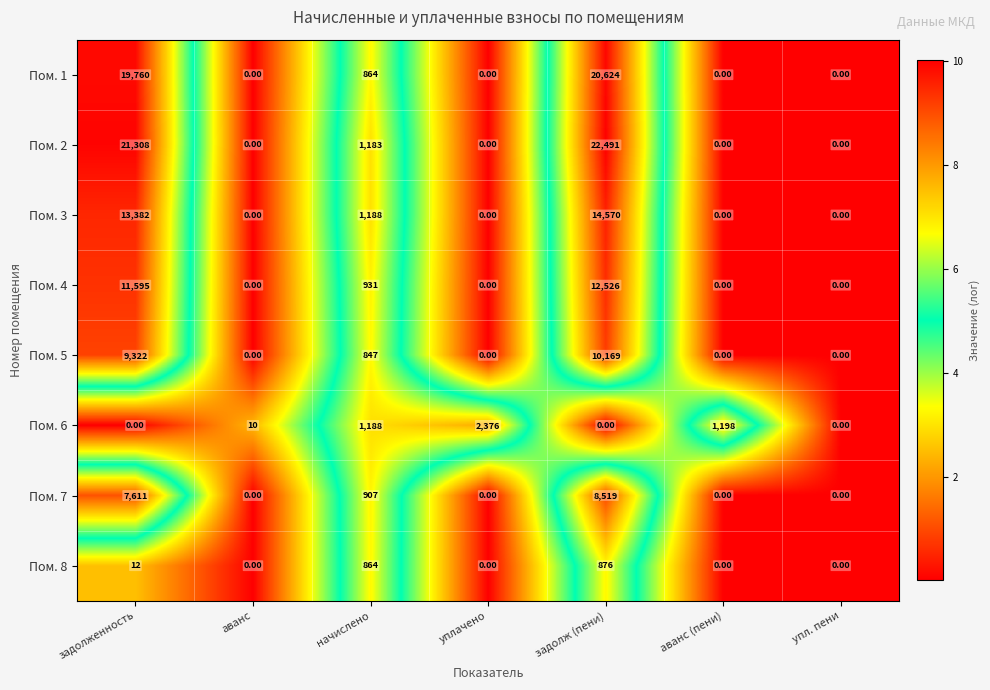

What is the total value across all series at уплачено?

2376